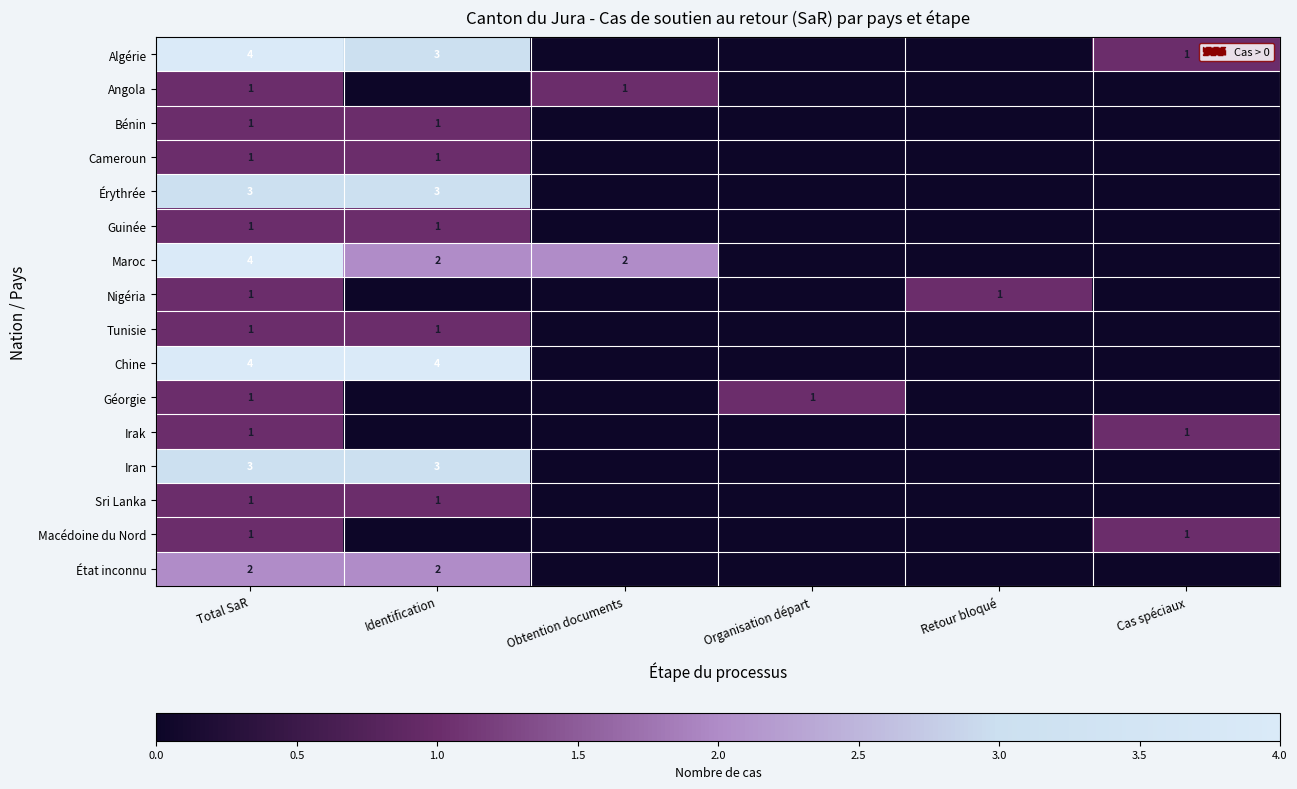

True or false: Érythrée has a value of 3 at Identification.

True